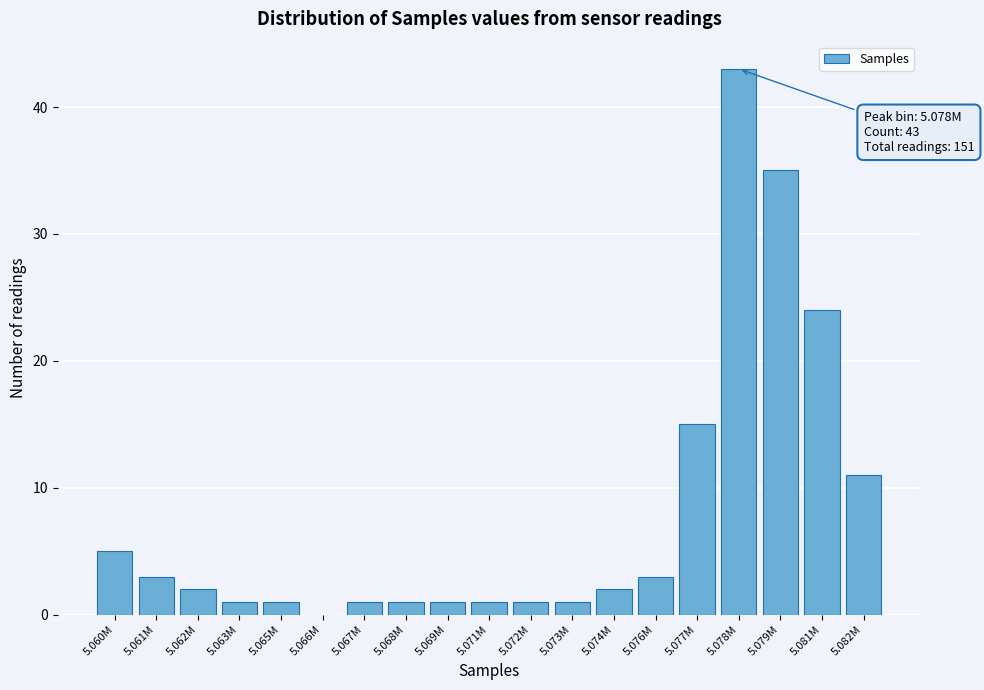

Reading left to right, what are all the values shown in this chart?

5.060M=5	5.061M=3	5.062M=2	5.063M=1	5.065M=1	5.066M=0	5.067M=1	5.068M=1	5.069M=1	5.071M=1	5.072M=1	5.073M=1	5.074M=2	5.076M=3	5.077M=15	5.078M=43	5.079M=35	5.081M=24	5.082M=11